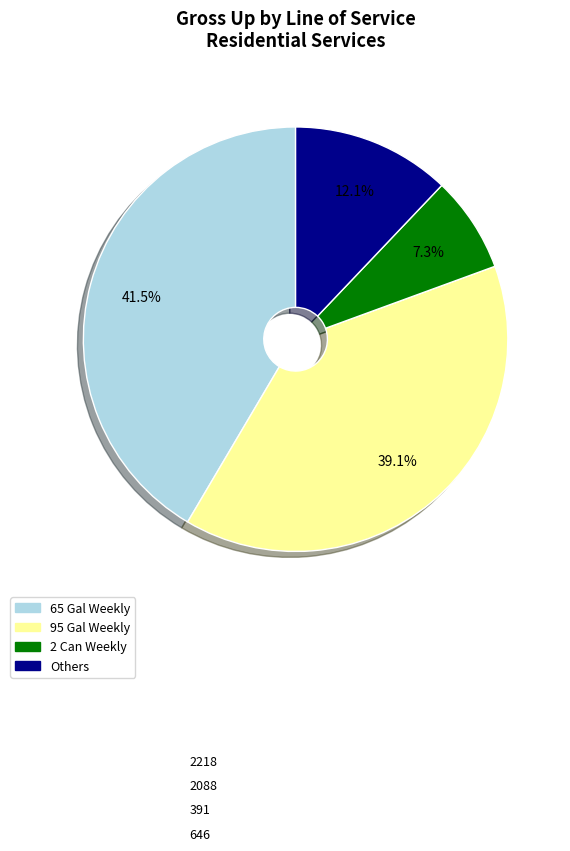

Does any single category account for the majority?

No